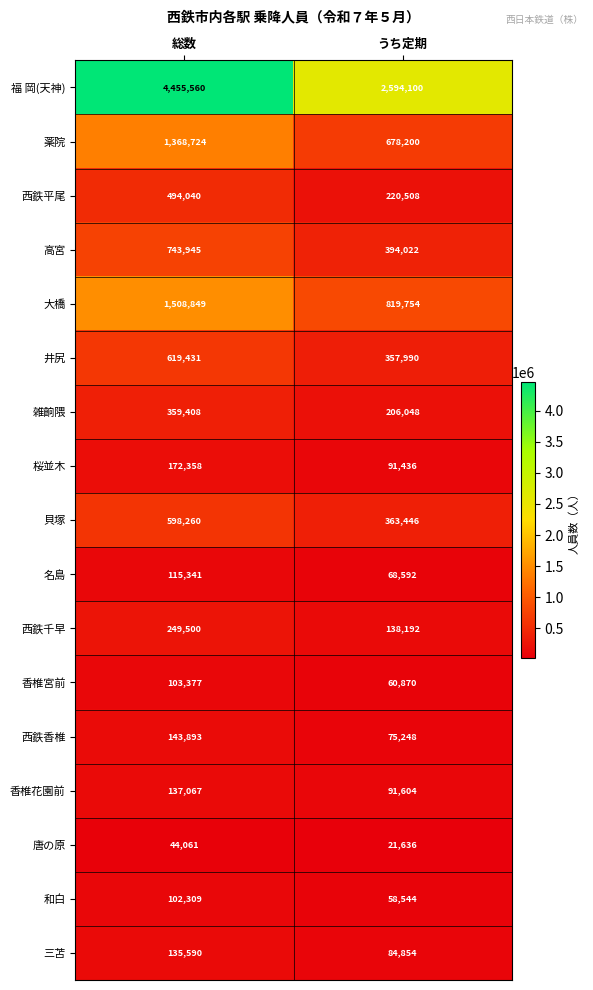

Rank the series at うち定期 from highest to lowest value.

福 岡(天神), 大橋, 薬院, 高宮, 貝塚, 井尻, 西鉄平尾, 雑餉隈, 西鉄千早, 香椎花園前, 桜並木, 三苫, 西鉄香椎, 名島, 香椎宮前, 和白, 唐の原